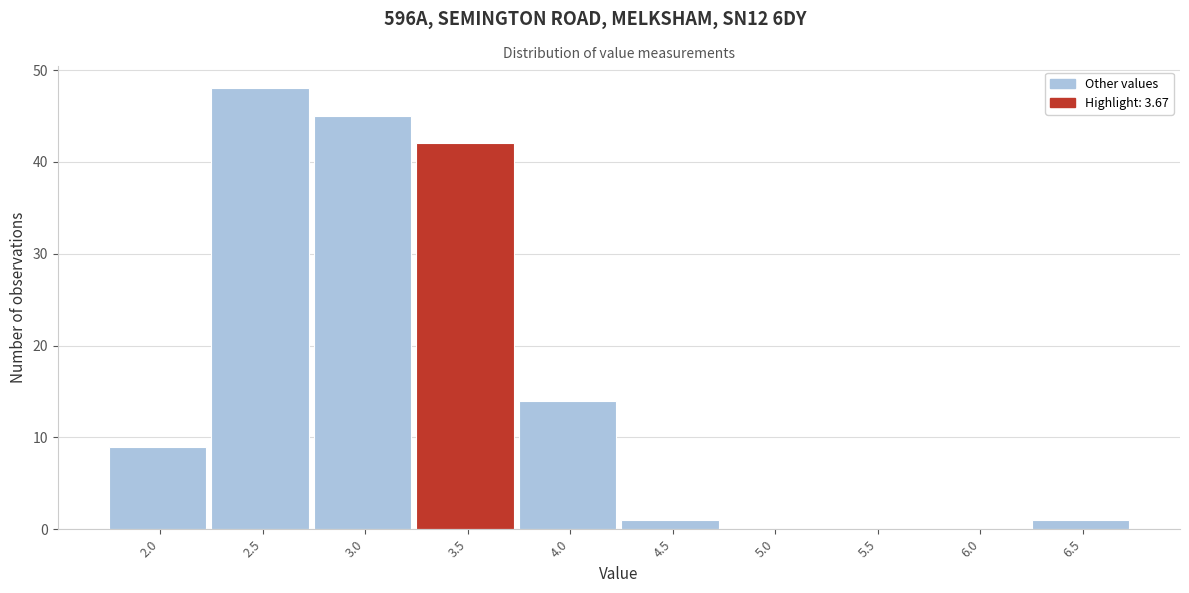

Reading right to left, what are all the values shown in this chart?

6.5=1	6.0=0	5.5=0	5.0=0	4.5=1	4.0=14	3.5=42	3.0=45	2.5=48	2.0=9